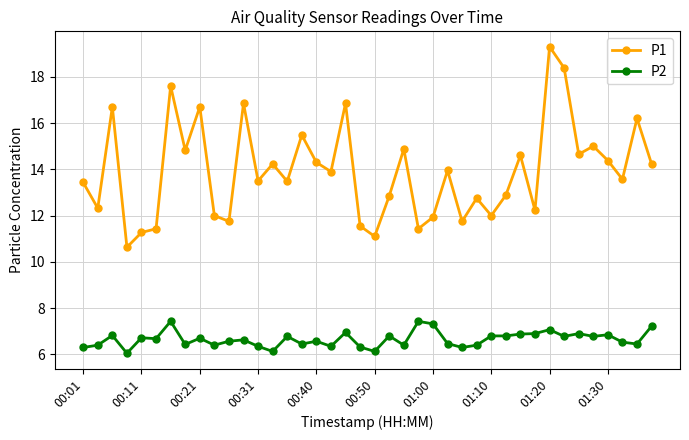

True or false: P2 has more than 2 interior local peaks.

True